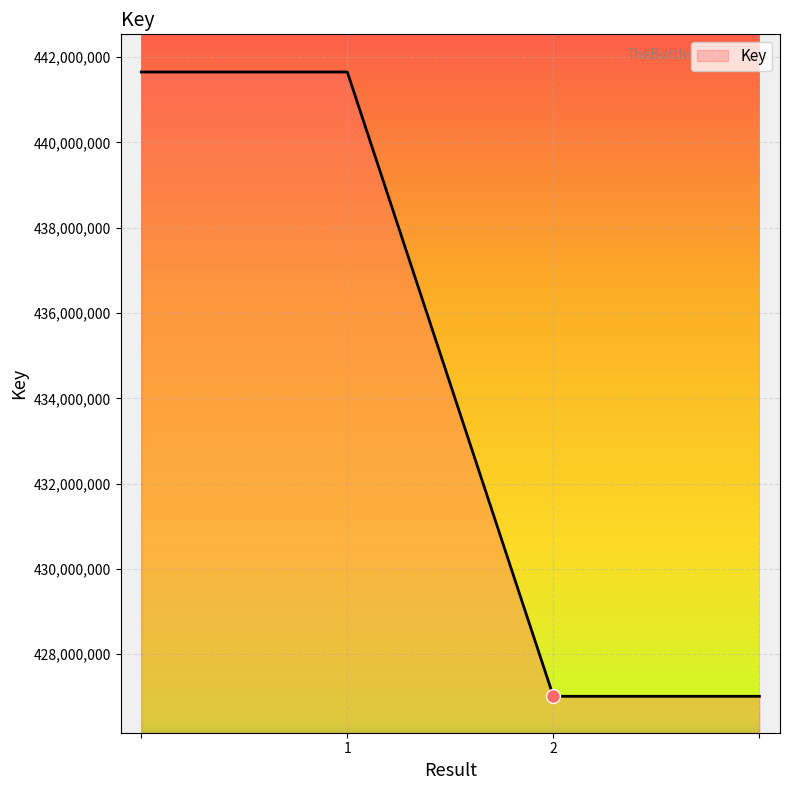

Count the number of data series in this chart.

1